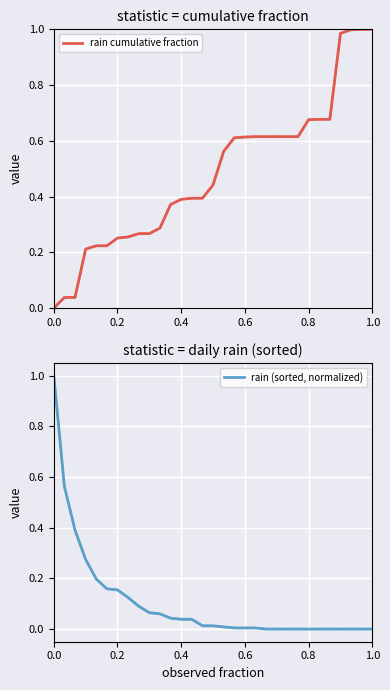

Is it true that rain cumulative fraction equals 0.7 at 0.4?

False